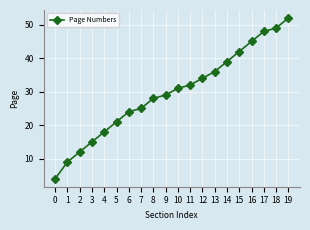

What is the minimum value shown in the chart?

4